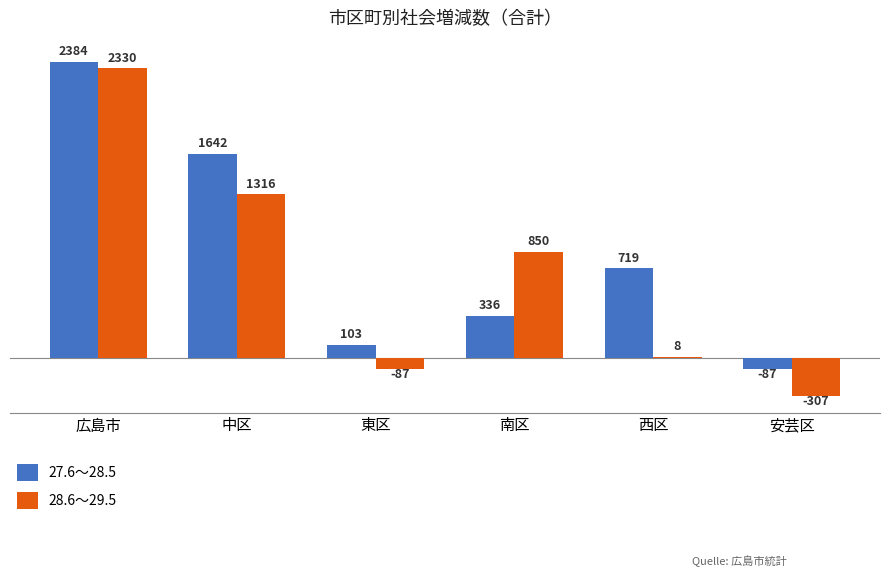

What is the highest value of the 27.6～28.5 series?

2384